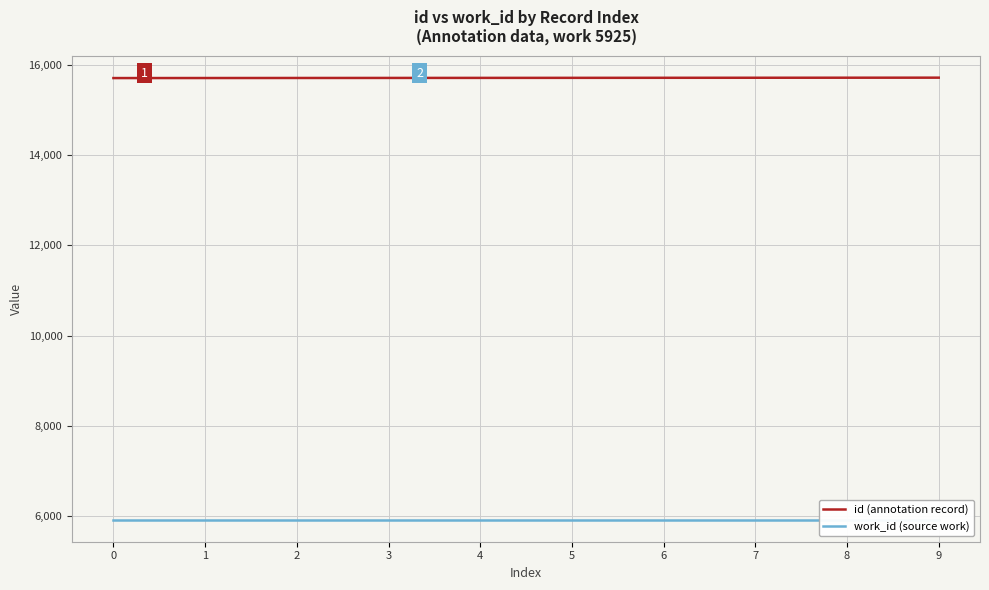

Which series has the largest total across all categories?

id (annotation record)